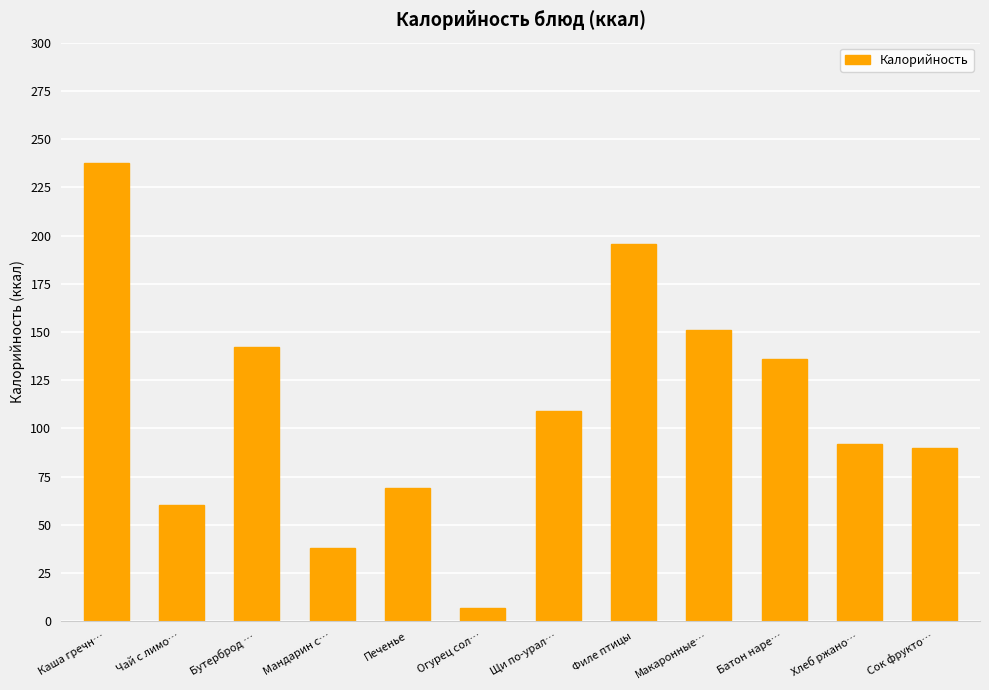

What is the difference between the values at Макаронные… and Щи по-урал…?

41.8